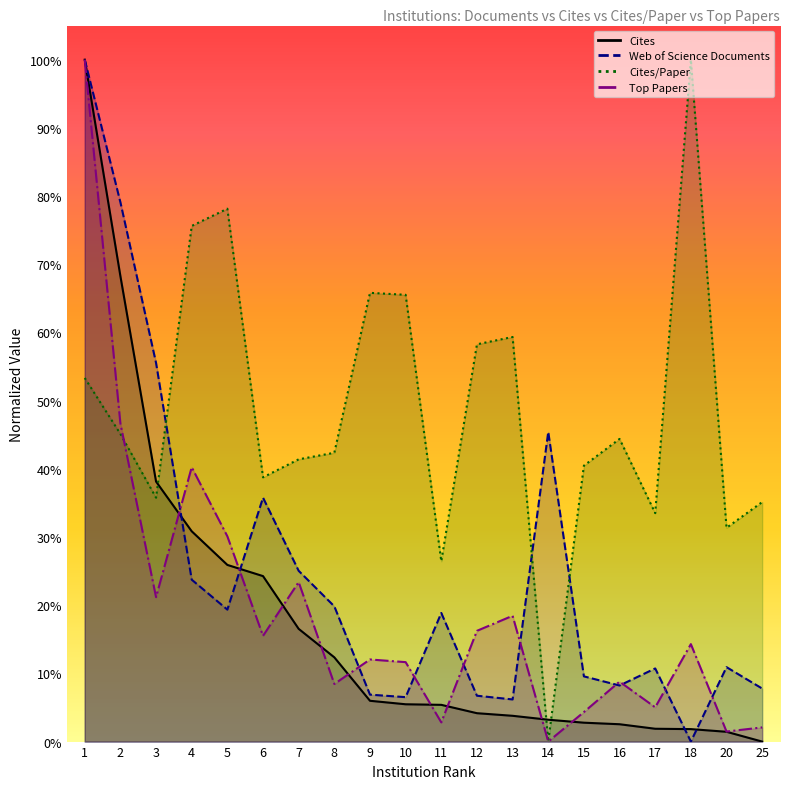

How many interior local valleys does the Cites/Paper series have?

6